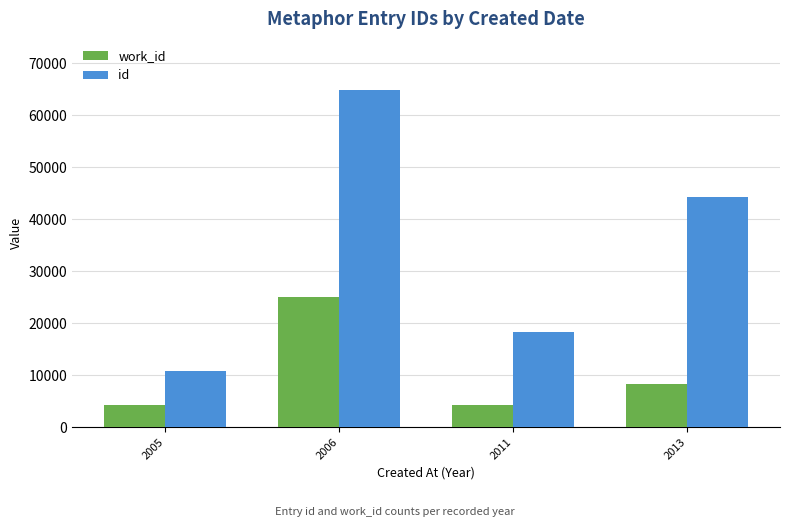

At 2006, list the series in order from smallest to largest.

work_id, id